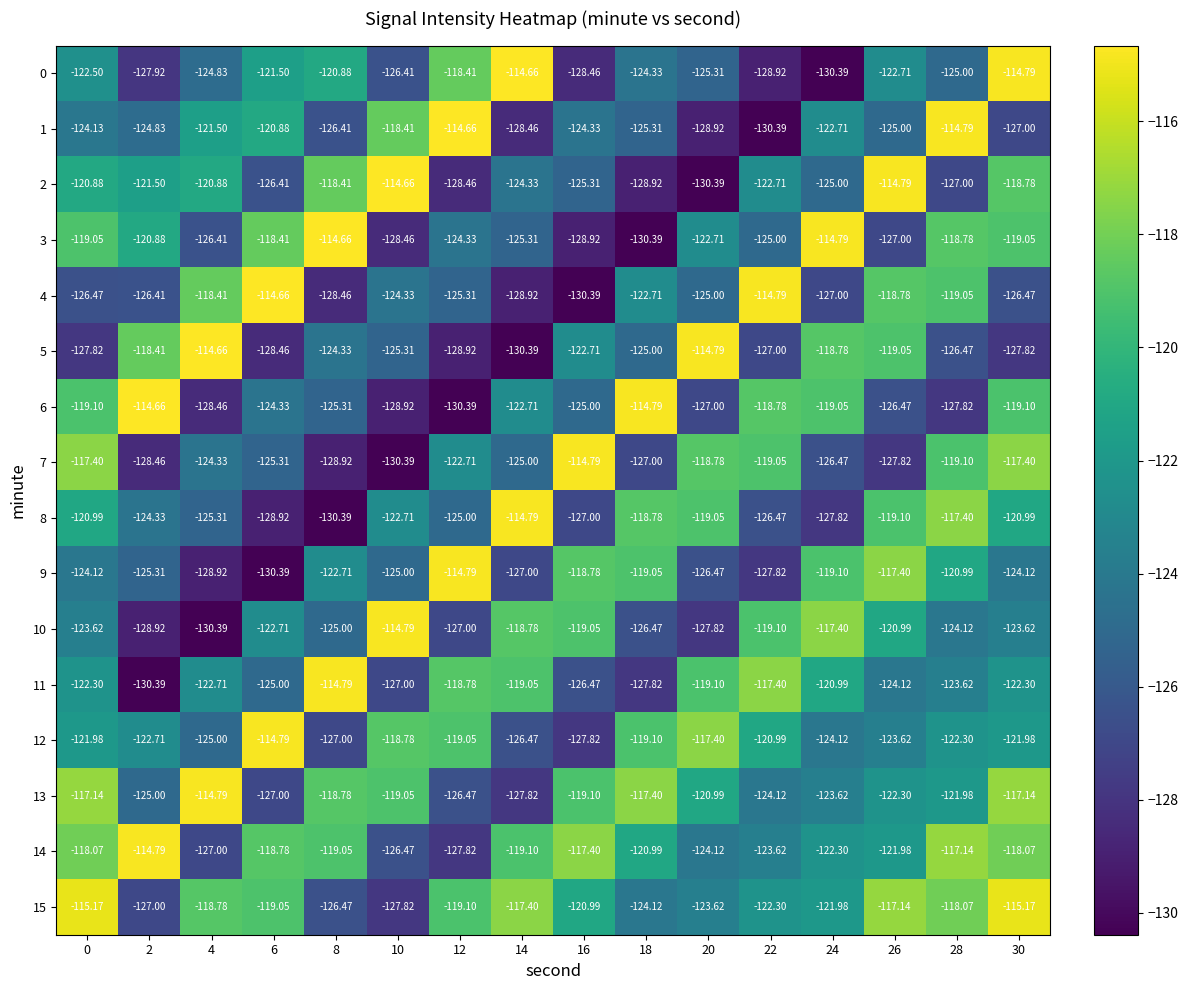

Count the number of categories in the chart.

16